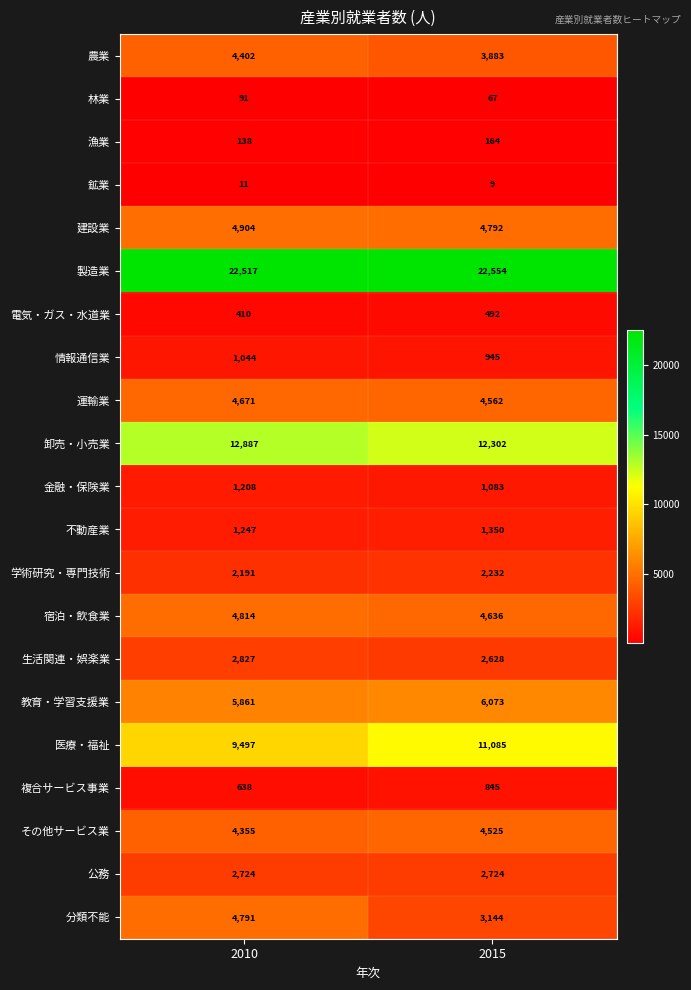

Rank the categories by 宿泊・飲食業 value from lowest to highest.

2015, 2010